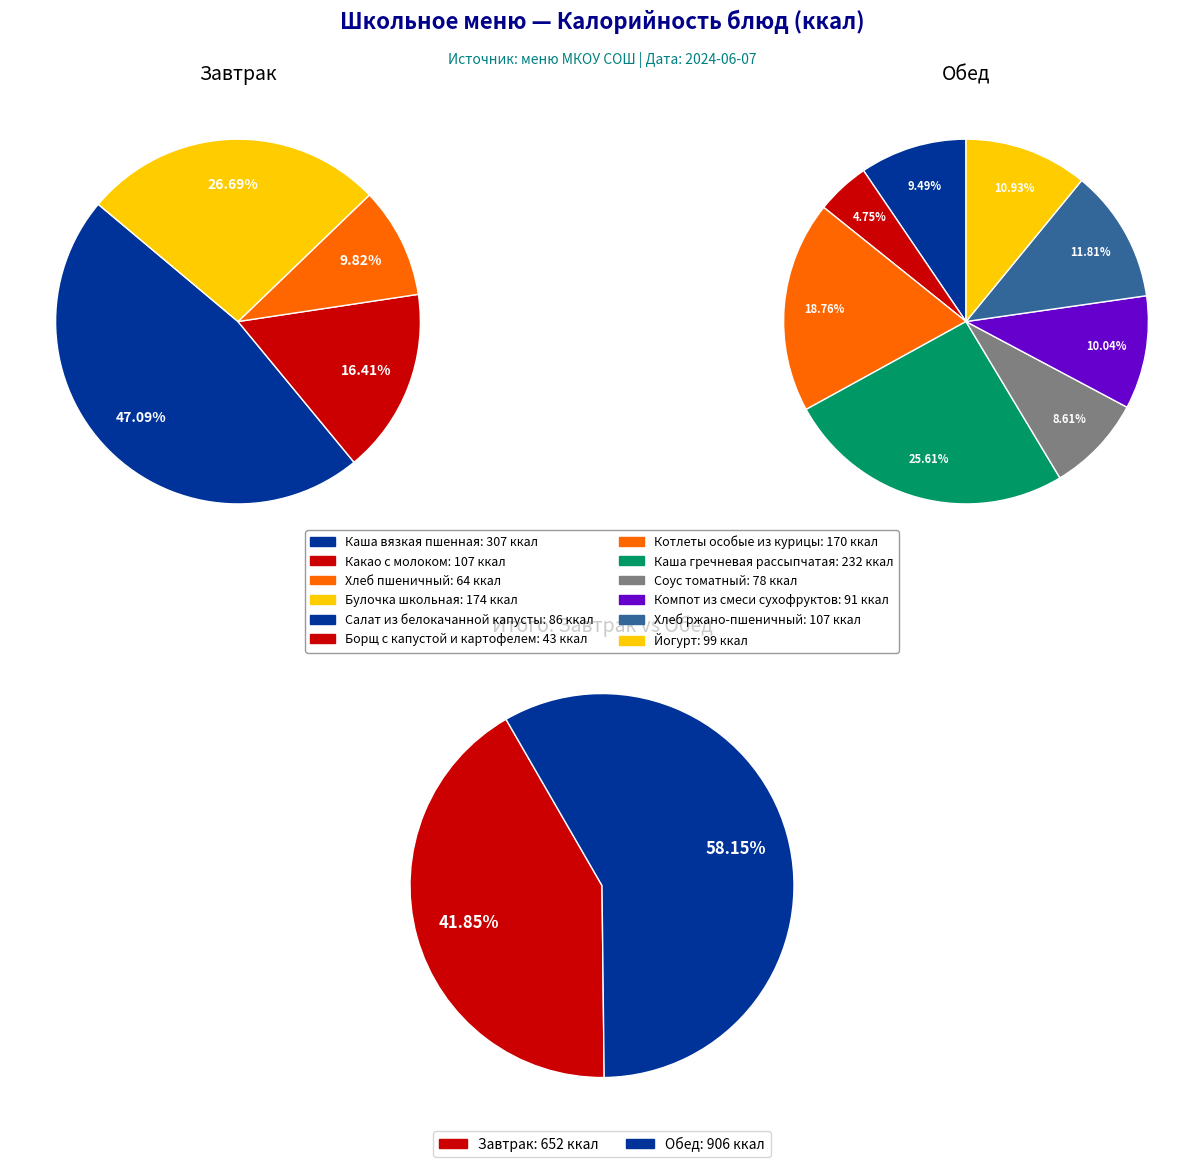

How many segments does this pie chart have?

12